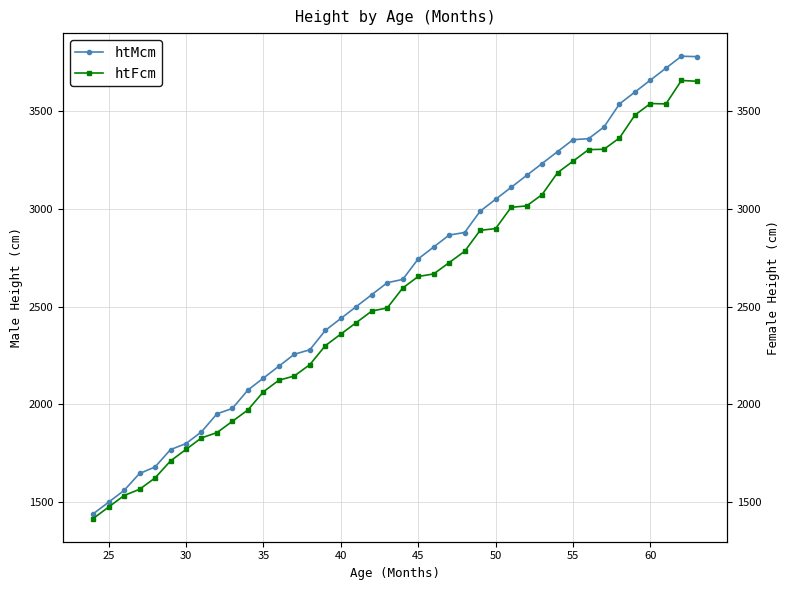

What is the maximum value for htMcm?

3782